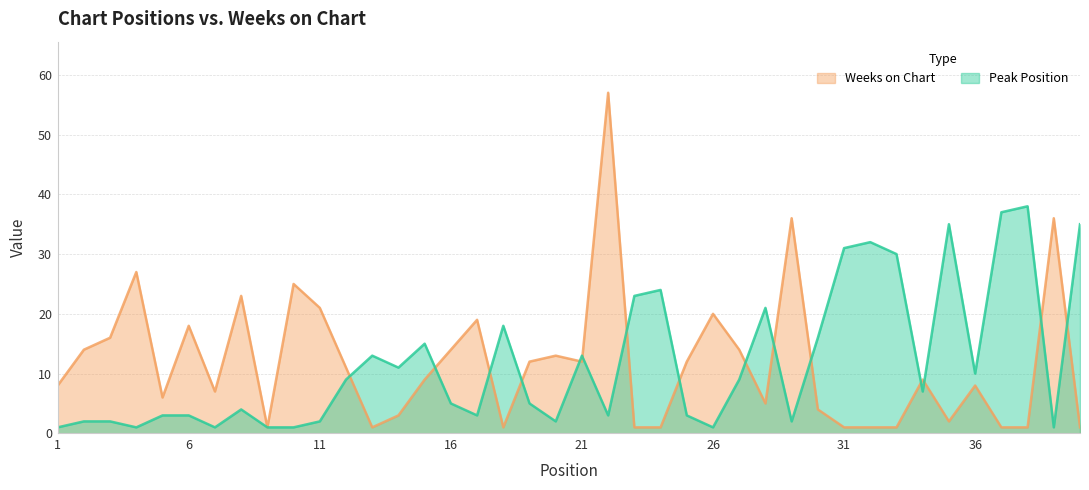

How many intersections are there between Weeks on Chart and Peak Position?

15